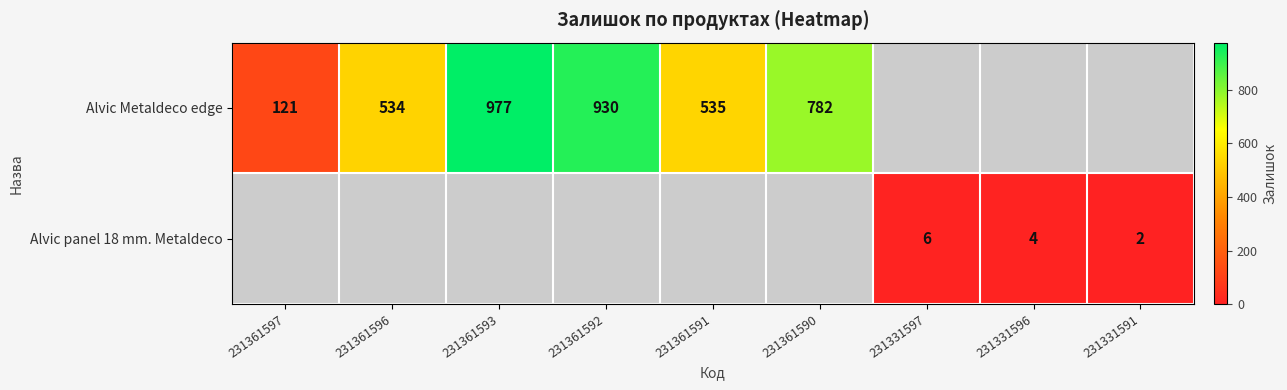

Is the value of Alvic panel 18 mm. Metaldeco at 231331597 greater than the value of Alvic Metaldeco edge at 231361592?

No